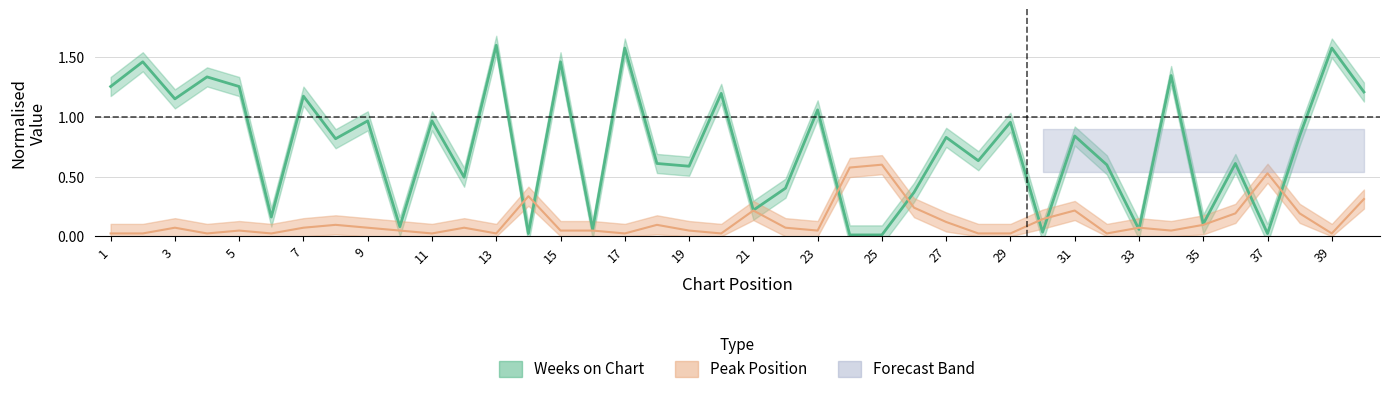

Does the chart display data point markers on the line(s)?

No